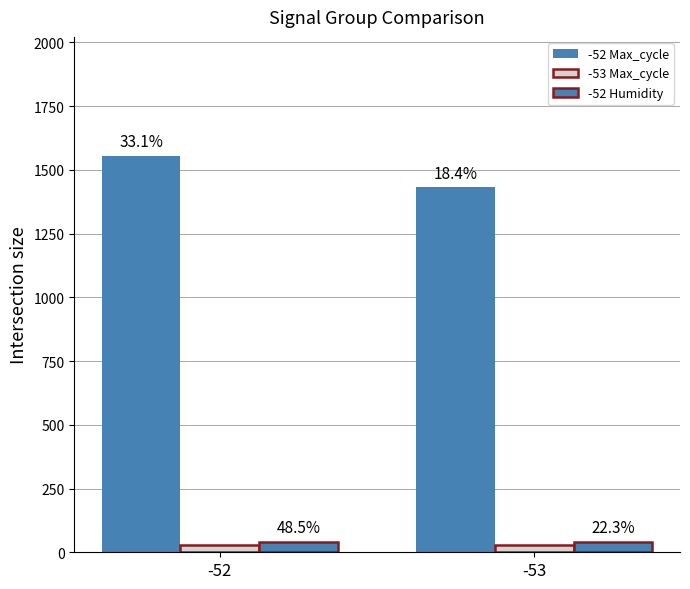

Reading left to right, what are all the values shown in this chart?

-52 Max_cycle: 1555.0	1432.0
-53 Max_cycle: 28.0	28.0
-52 Humidity: 40.4	40.3